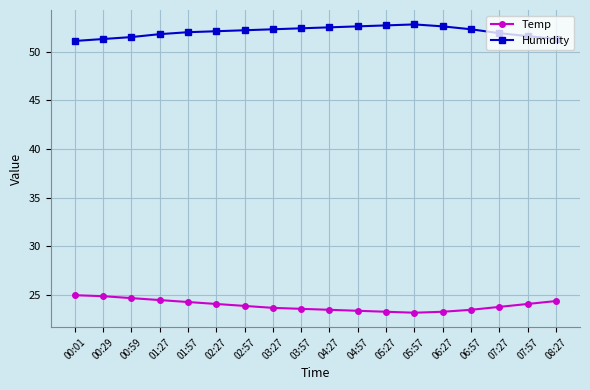

What is the spread (max minus min) of values at 03:27?

28.6